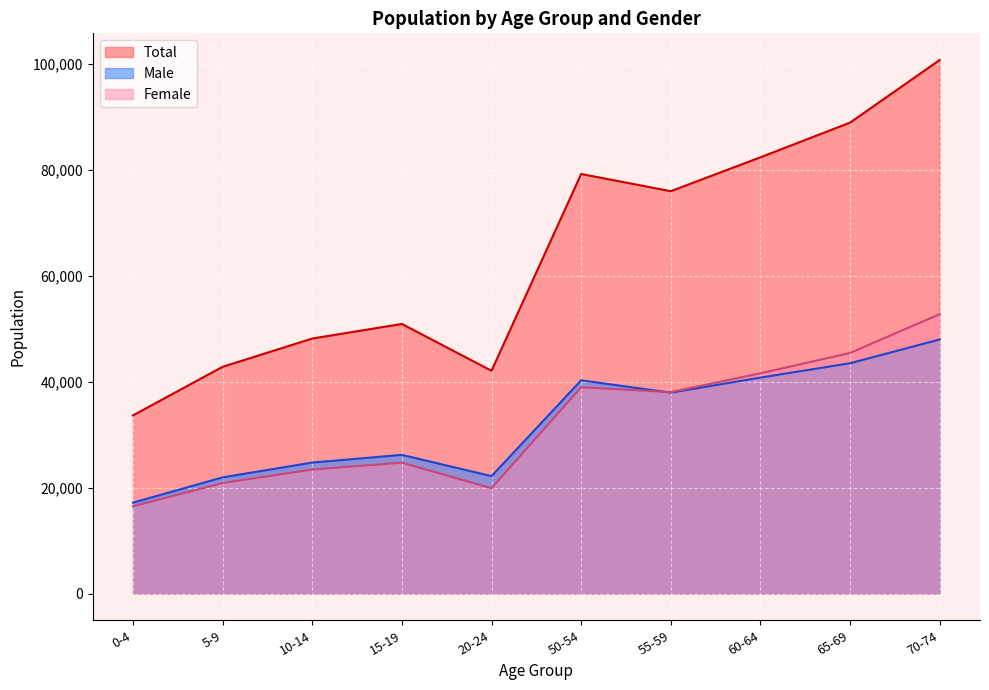

What value does the Female series have at 60-64?

41571